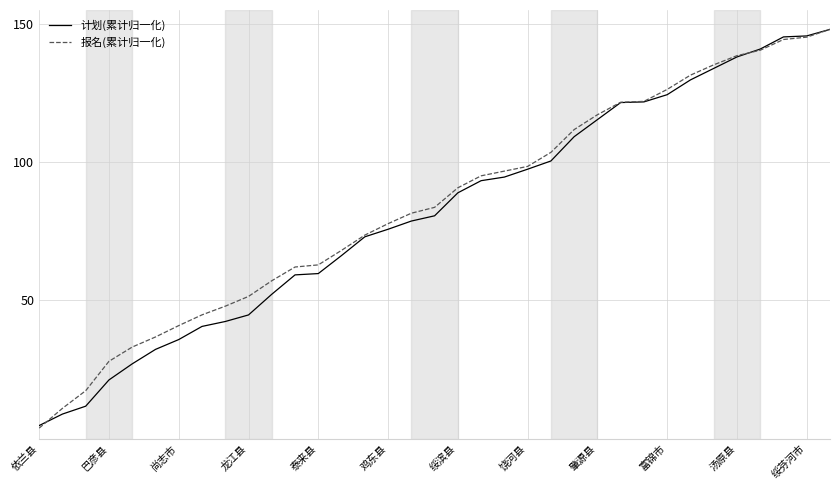

What is the lowest value of the 报名(累计归一化) series?

3.8